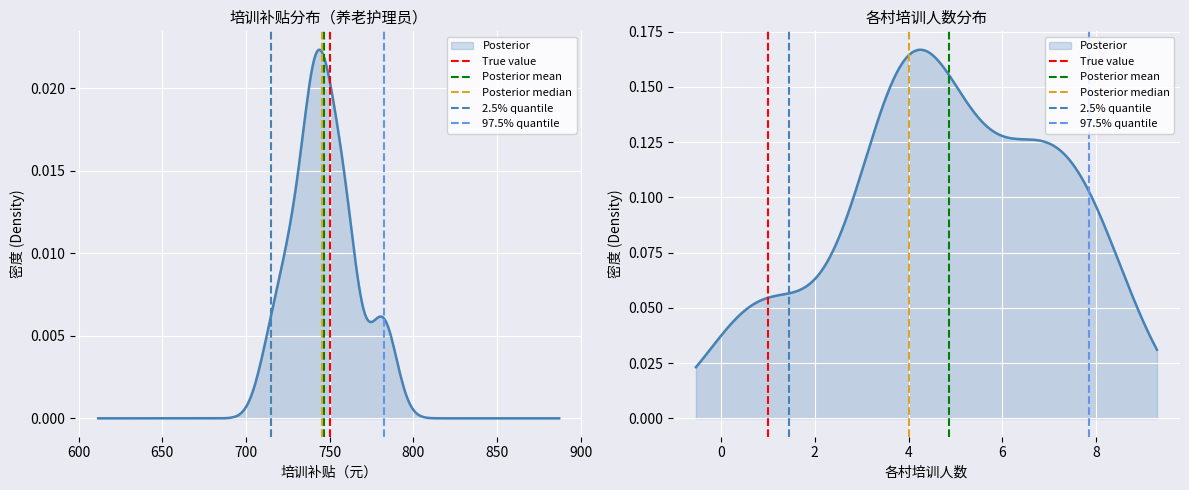

How many lines are shown in the chart?

5